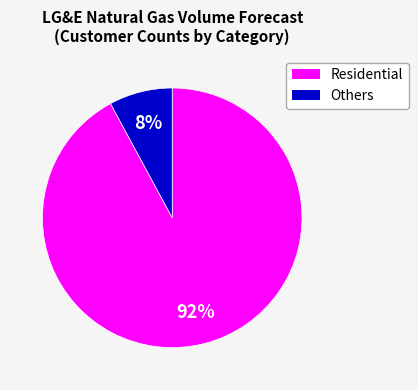

Does any single category account for the majority?

Yes